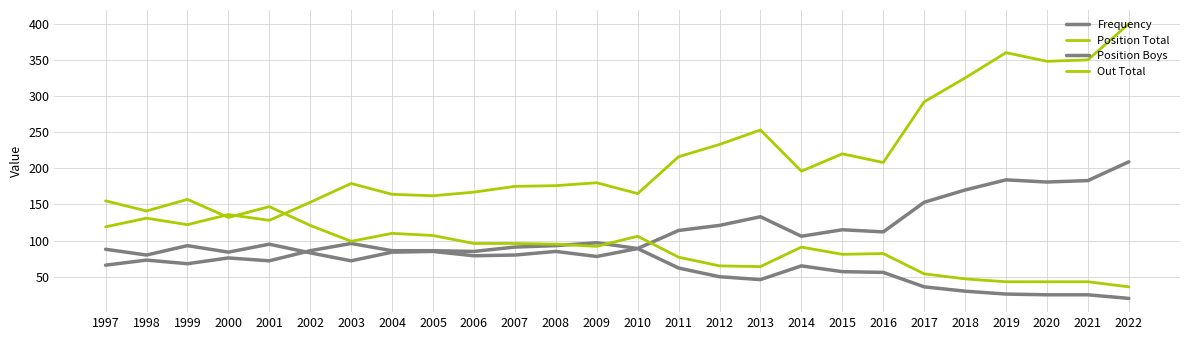

Does the chart have visible grid lines?

Yes